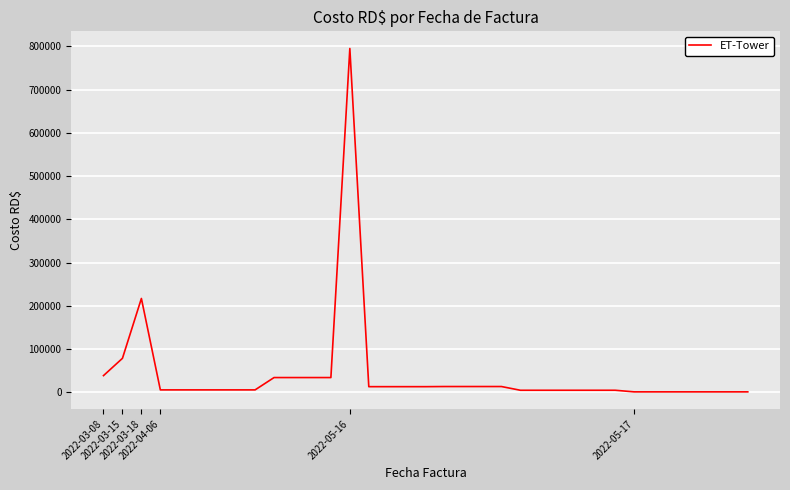

How many distinct data groups are displayed?

1